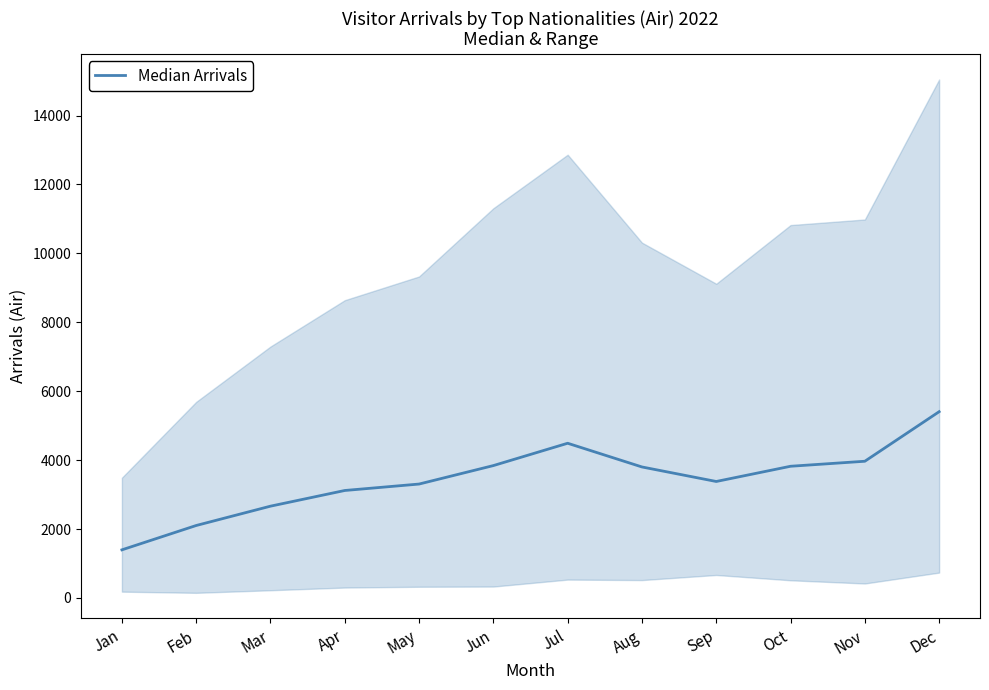

How many interior local valleys (lower than both neighbors) does the data have?

1